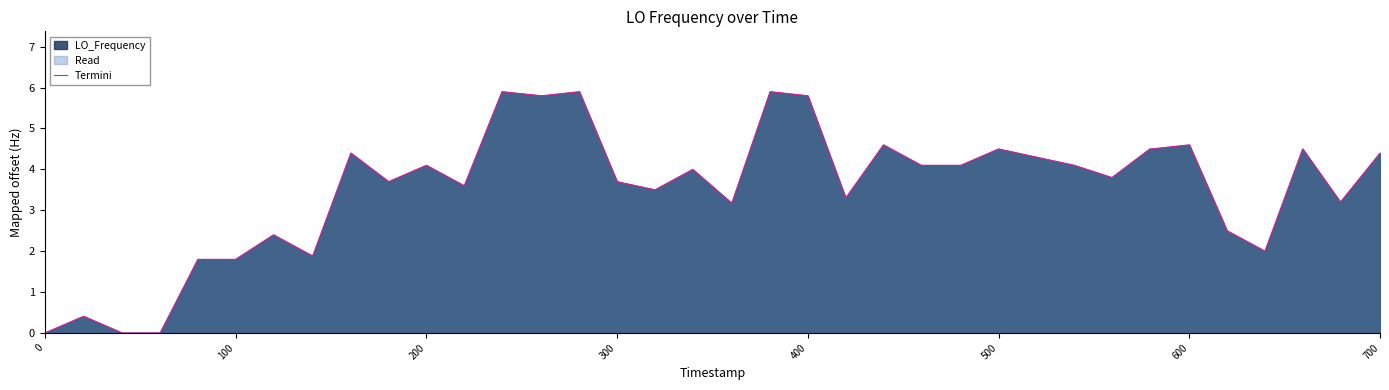

The chart shows a value of 1.8 at 100. True or false?

True